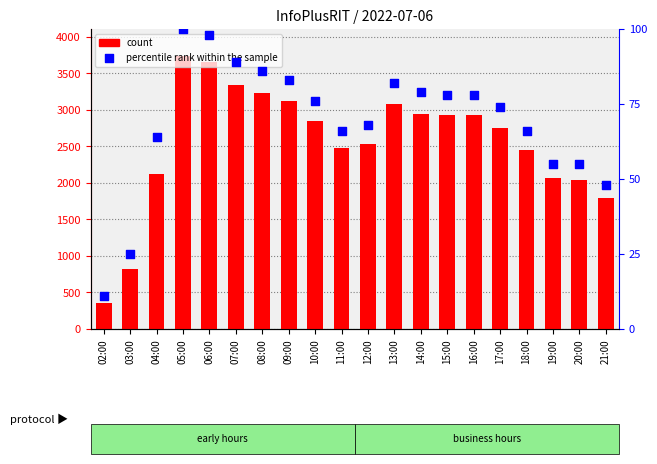

At which category is the sum across all series the highest?

05:00